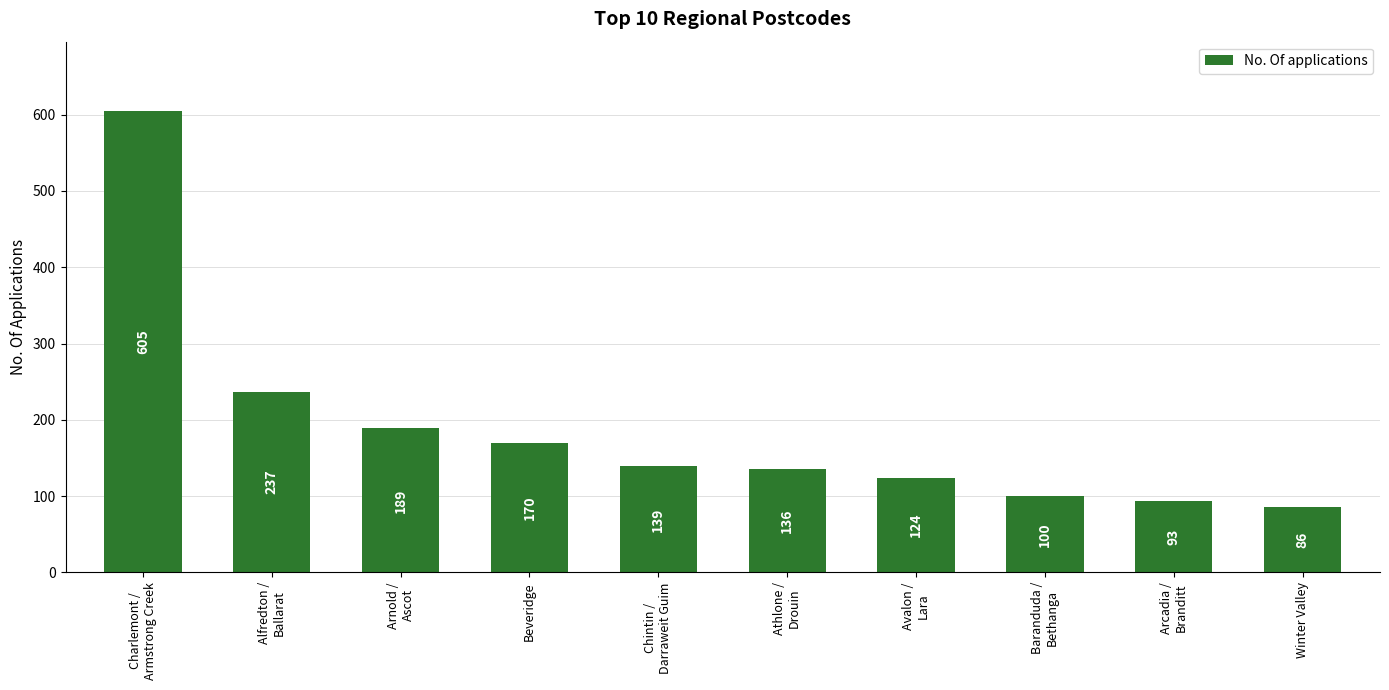

What is the sum of all values?

1879